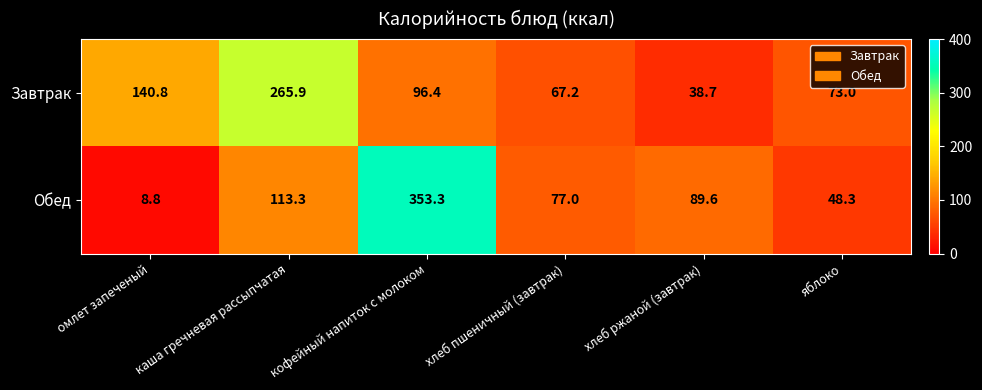

What is the difference between the highest and lowest values at кофейный напиток с молоком?

256.9